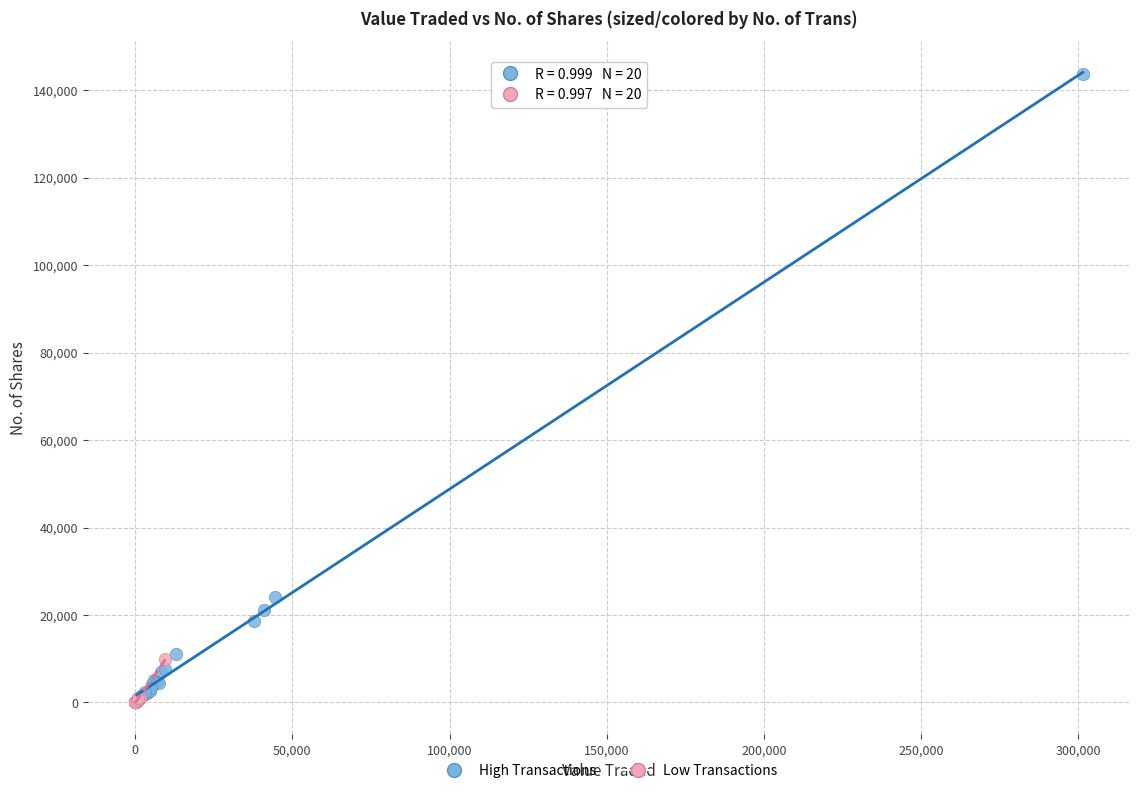

Which series has the largest Y range (max minus min)?

High Transactions